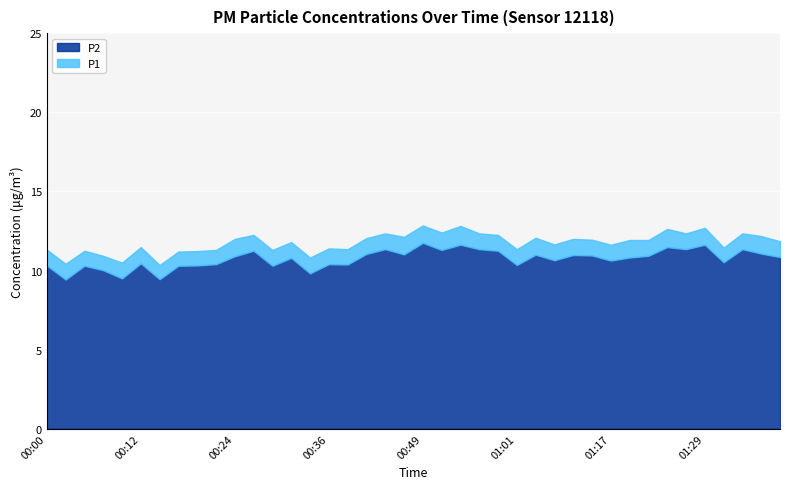

Which series has the largest total across all categories?

P1